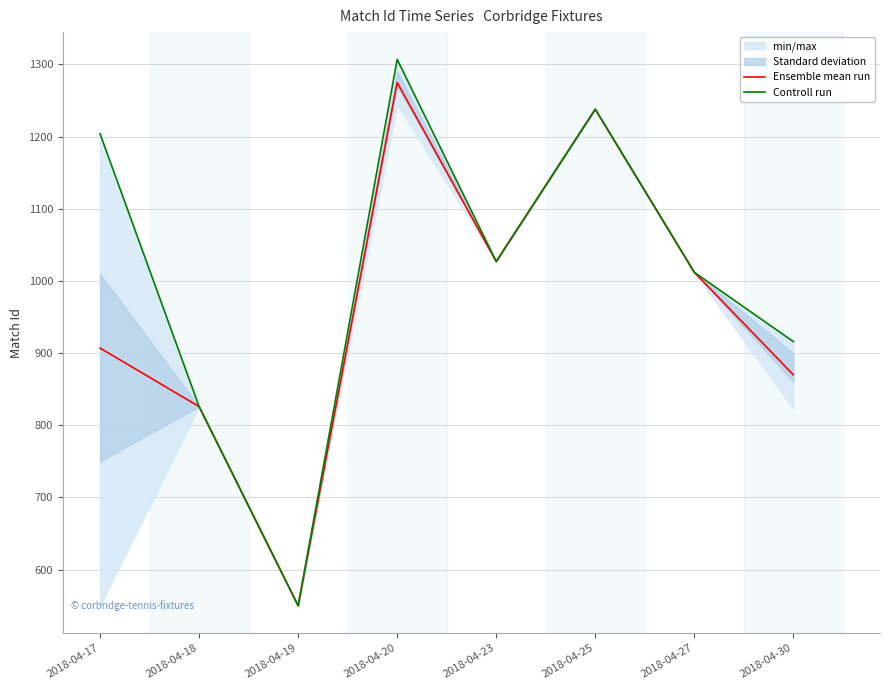

What is the value of the Controll run point at the 4th from the left?

1307